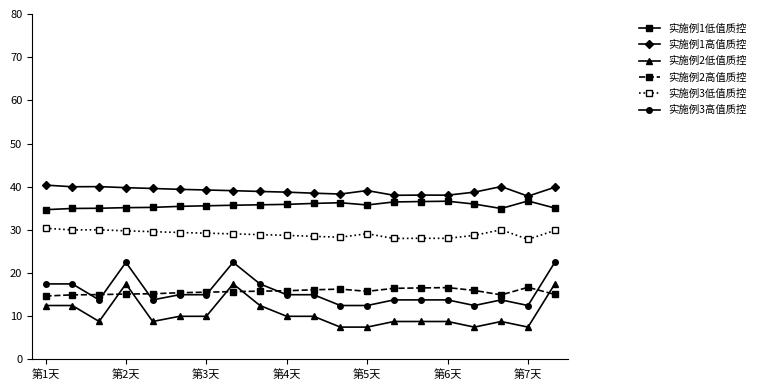

What is the value of the 实施例3高值质控 point at the 16th from the left?

13.8